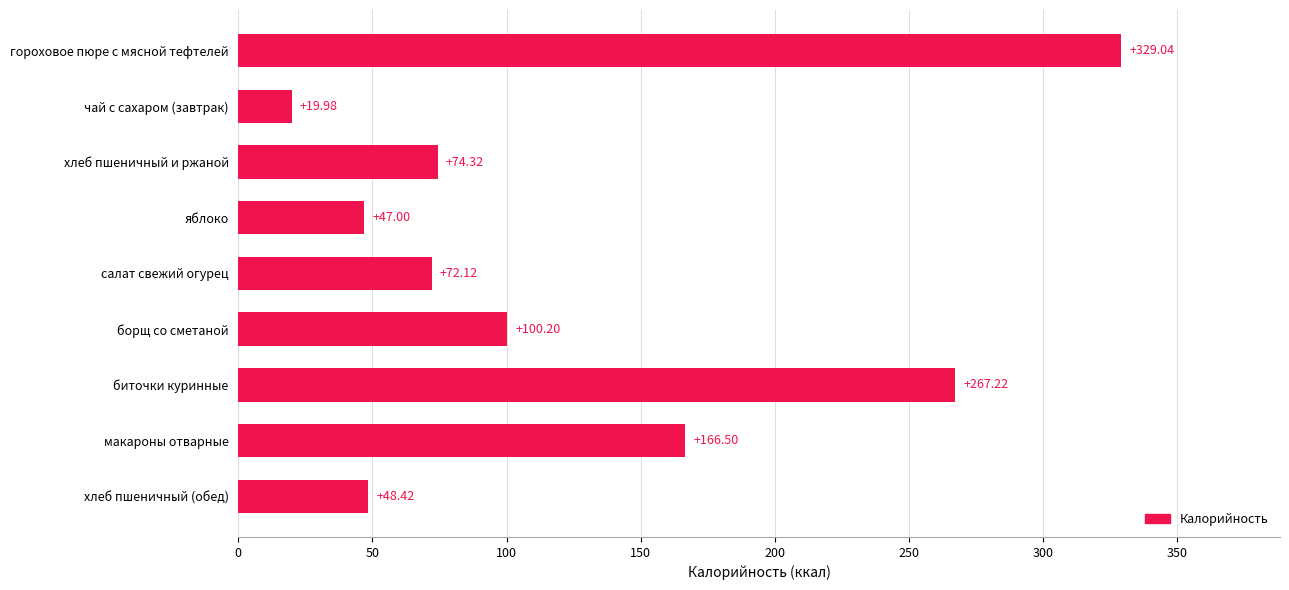

What is the difference between the maximum and minimum values?

309.1